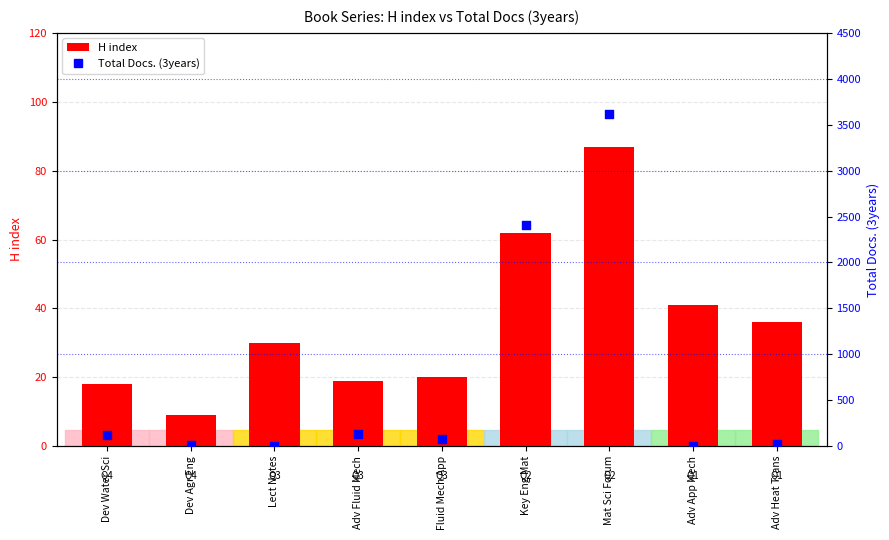

What are all the series names shown in the legend?

H index, Total Docs. (3years)